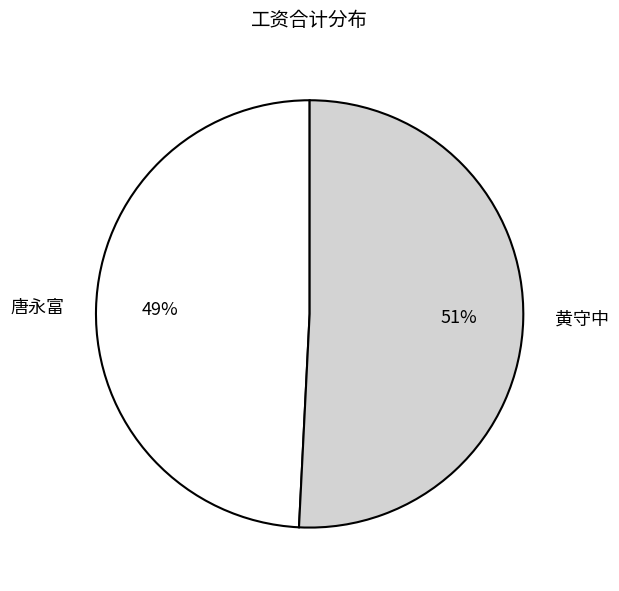

Which slice is the smallest?

唐永富